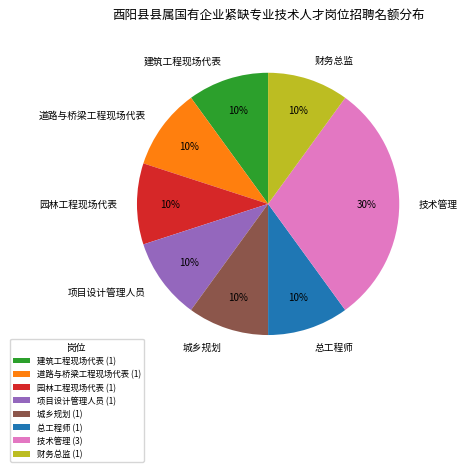

Do 技术管理 and 财务总监 together represent more than half of the pie?

No